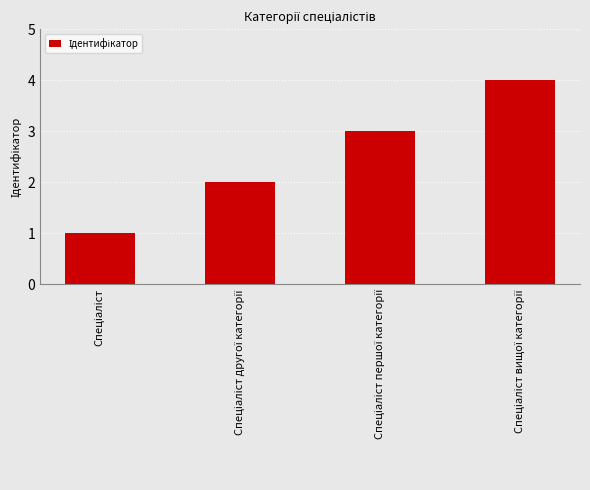

What is the greatest value displayed?

4